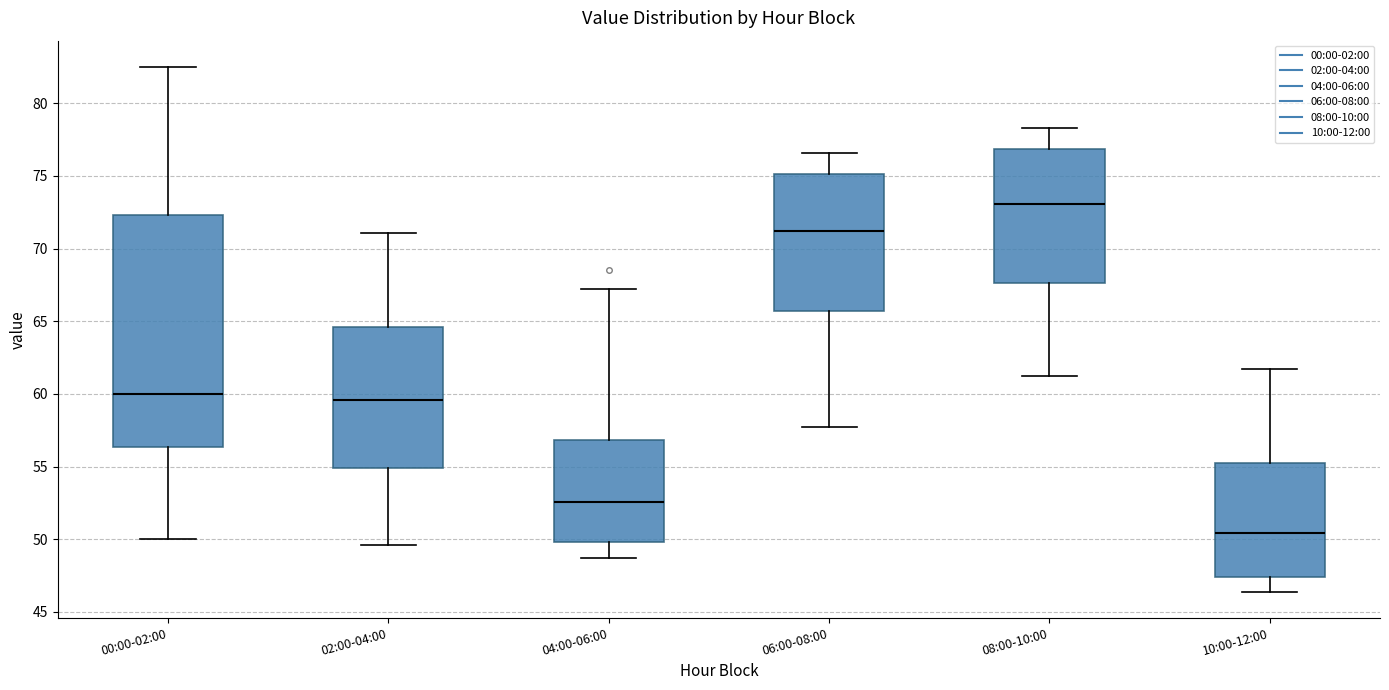

Where does the lower whisker of the box for 08:00-10:00 end on the y-axis? The values are not printed on the chart, so give them approximately, as read against the axis.

61.0